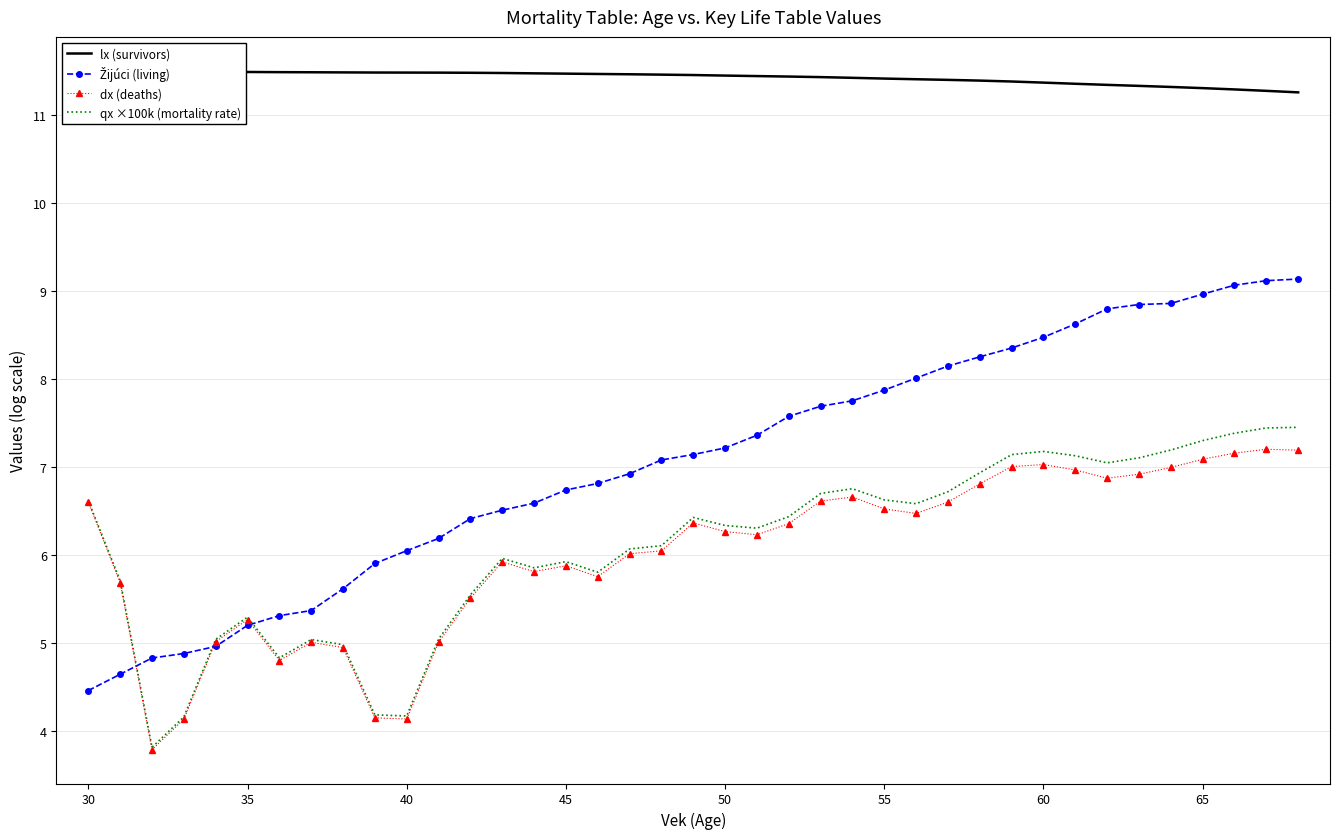

What is the maximum value for dx (deaths)?

7.2